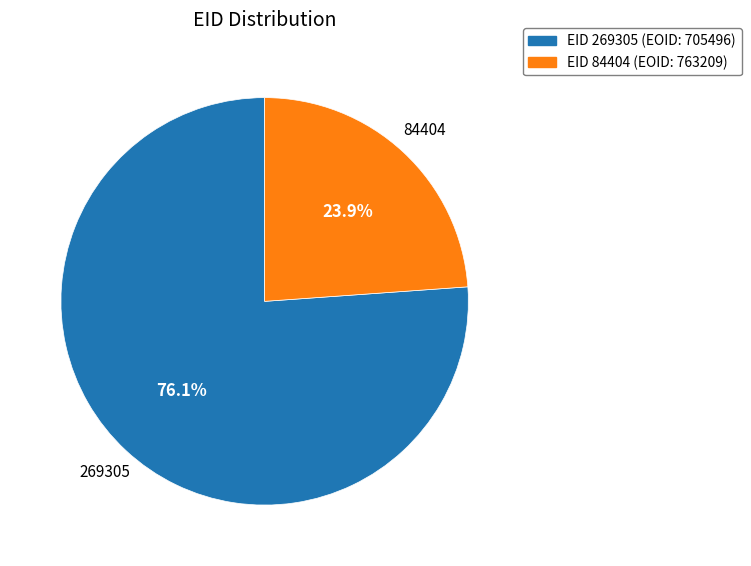

Does any single category account for the majority?

Yes